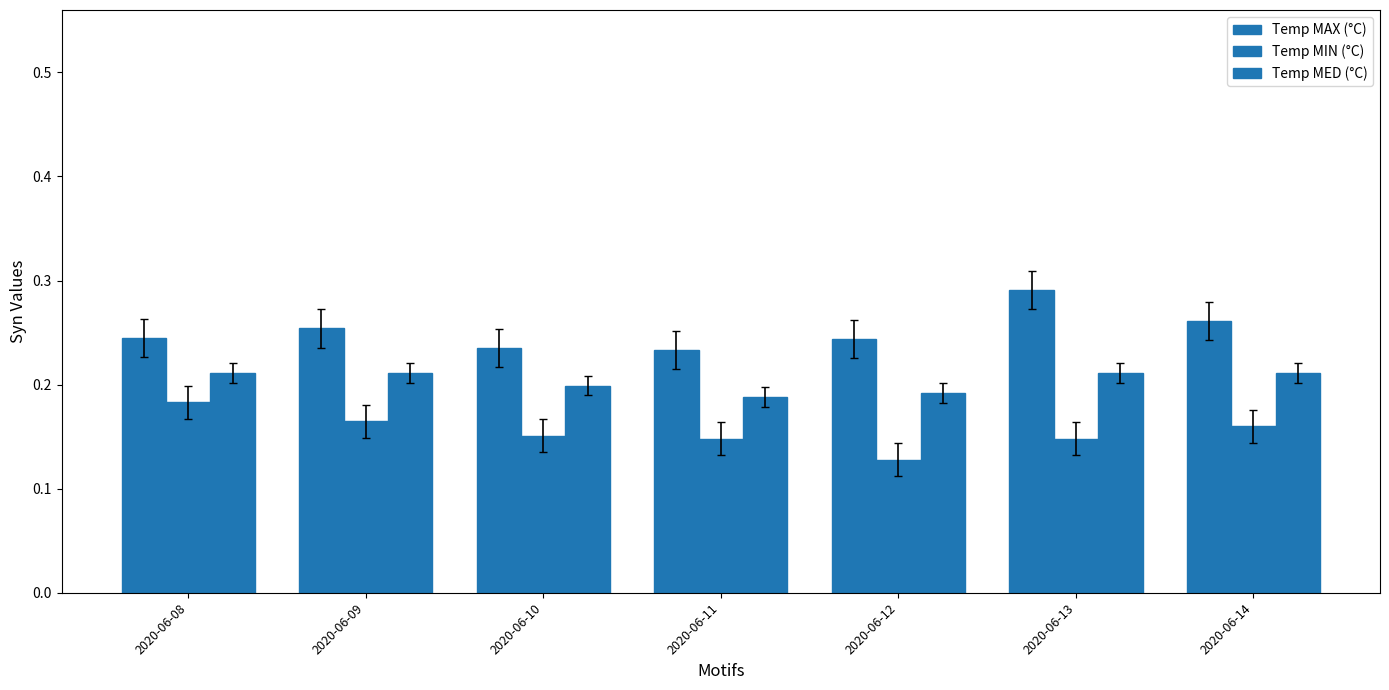

How many groups of bars are there?

7